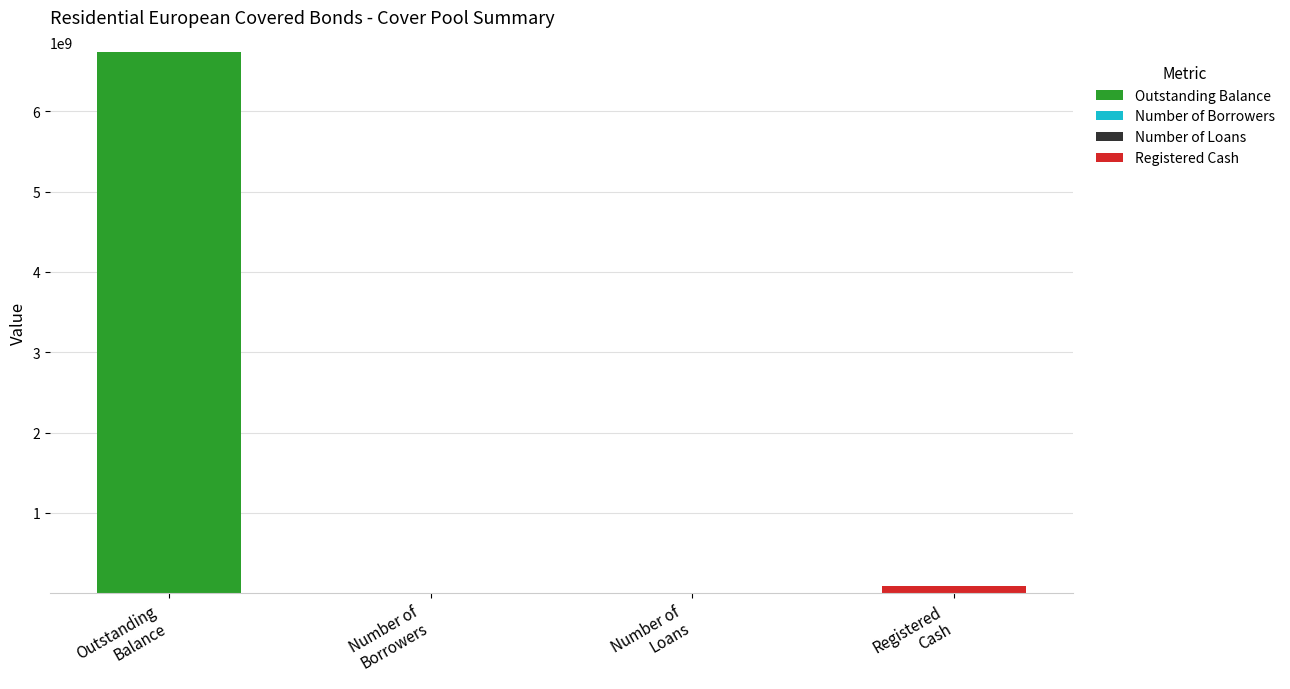

What is the highest value of the Outstanding Balance series?

6737204858.7